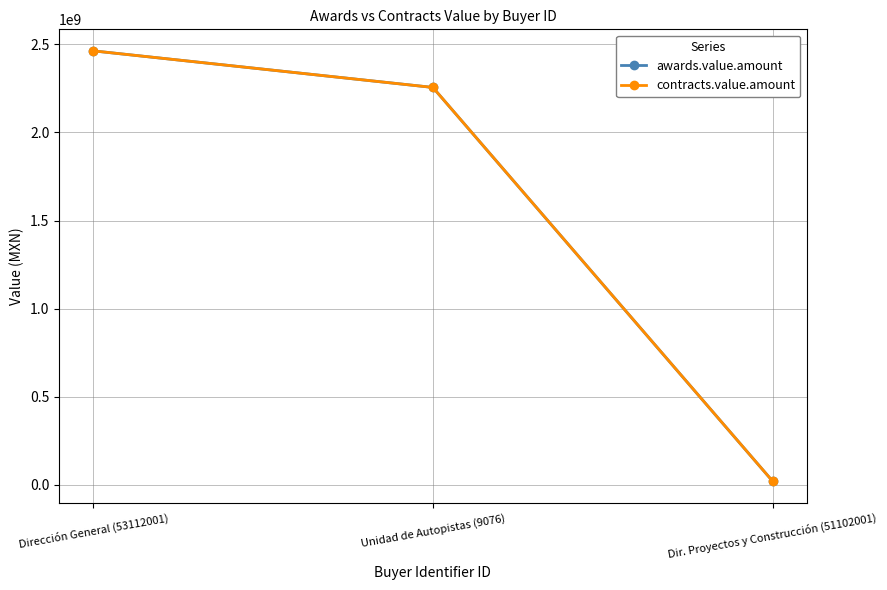

Does the chart have visible grid lines?

Yes